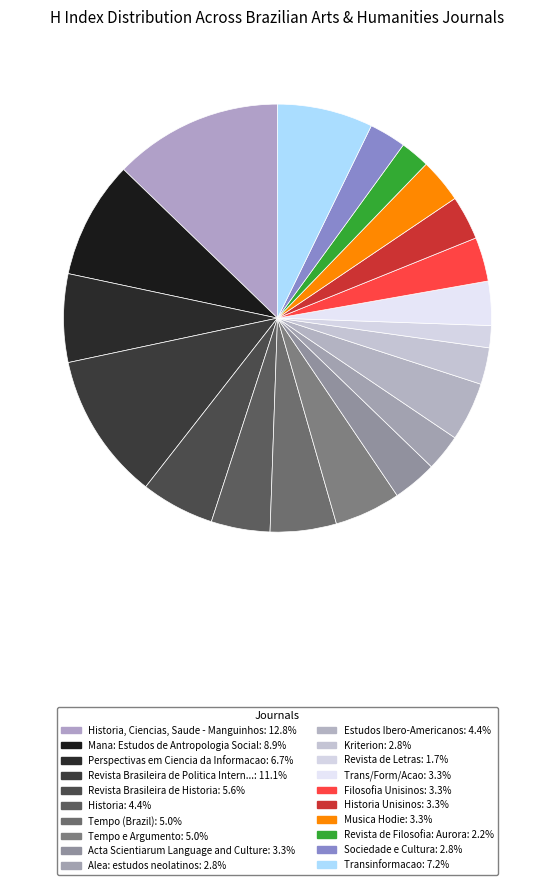

Count the number of slices in the pie.

20